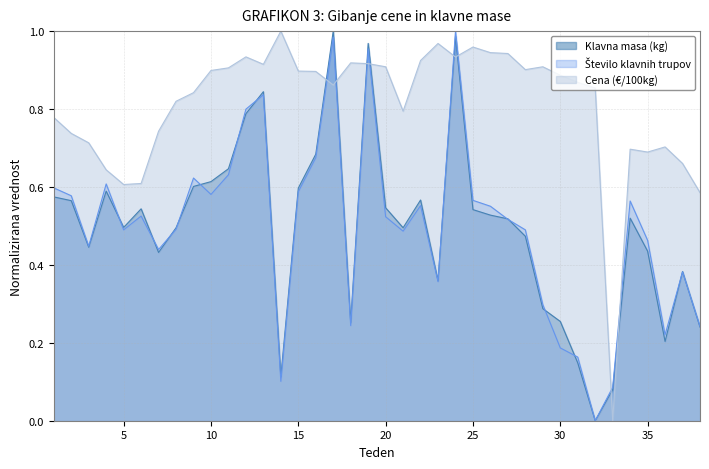

Which category has the highest value in the Cena (€/100kg) series?

14